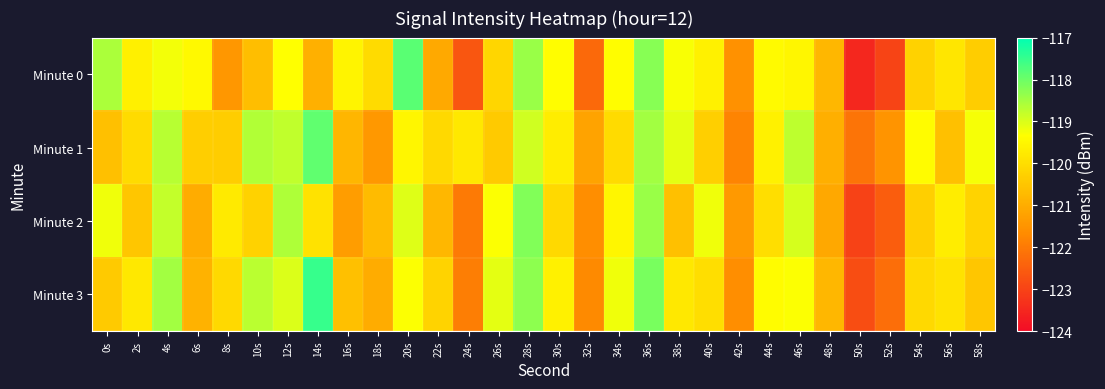

Reading left to right, extract all data points from this chart.

Minute 0: 0s=-118.6	2s=-119.6	4s=-119.2	6s=-119.5	8s=-121.4	10s=-120.6	12s=-119.3	14s=-120.9	16s=-119.6	18s=-120.1	20s=-117.8	22s=-121.1	24s=-122.6	26s=-120.2	28s=-118.4	30s=-119.4	32s=-122.3	34s=-119.4	36s=-118.2	38s=-119.3	40s=-119.6	42s=-121.6	44s=-119.4	46s=-119.5	48s=-120.8	50s=-123.5	52s=-123.0	54s=-120.2	56s=-119.8	58s=-120.3
Minute 1: 0s=-120.6	2s=-120.1	4s=-118.7	6s=-120.3	8s=-120.4	10s=-118.6	12s=-118.8	14s=-117.9	16s=-120.8	18s=-121.4	20s=-119.5	22s=-120.1	24s=-119.8	26s=-120.4	28s=-118.9	30s=-119.7	32s=-121.2	34s=-120.0	36s=-118.5	38s=-119.1	40s=-120.3	42s=-121.8	44s=-119.6	46s=-118.8	48s=-121.0	50s=-122.1	52s=-121.5	54s=-119.4	56s=-120.6	58s=-119.2
Minute 2: 0s=-119.2	2s=-120.5	4s=-118.8	6s=-121.0	8s=-119.8	10s=-120.2	12s=-118.6	14s=-119.9	16s=-121.3	18s=-120.7	20s=-119.0	22s=-120.8	24s=-122.0	26s=-119.3	28s=-118.2	30s=-120.1	32s=-121.6	34s=-119.5	36s=-118.4	38s=-120.6	40s=-119.2	42s=-121.4	44s=-120.0	46s=-119.0	48s=-121.1	50s=-123.0	52s=-122.5	54s=-120.3	56s=-119.7	58s=-120.2
Minute 3: 0s=-120.4	2s=-119.8	4s=-118.5	6s=-120.9	8s=-120.1	10s=-118.7	12s=-119.0	14s=-117.5	16s=-120.6	18s=-121.0	20s=-119.3	22s=-120.2	24s=-121.9	26s=-119.1	28s=-118.3	30s=-119.6	32s=-121.7	34s=-119.2	36s=-118.1	38s=-119.8	40s=-120.0	42s=-121.6	44s=-119.4	46s=-119.3	48s=-120.8	50s=-122.8	52s=-122.2	54s=-120.1	56s=-119.9	58s=-120.5